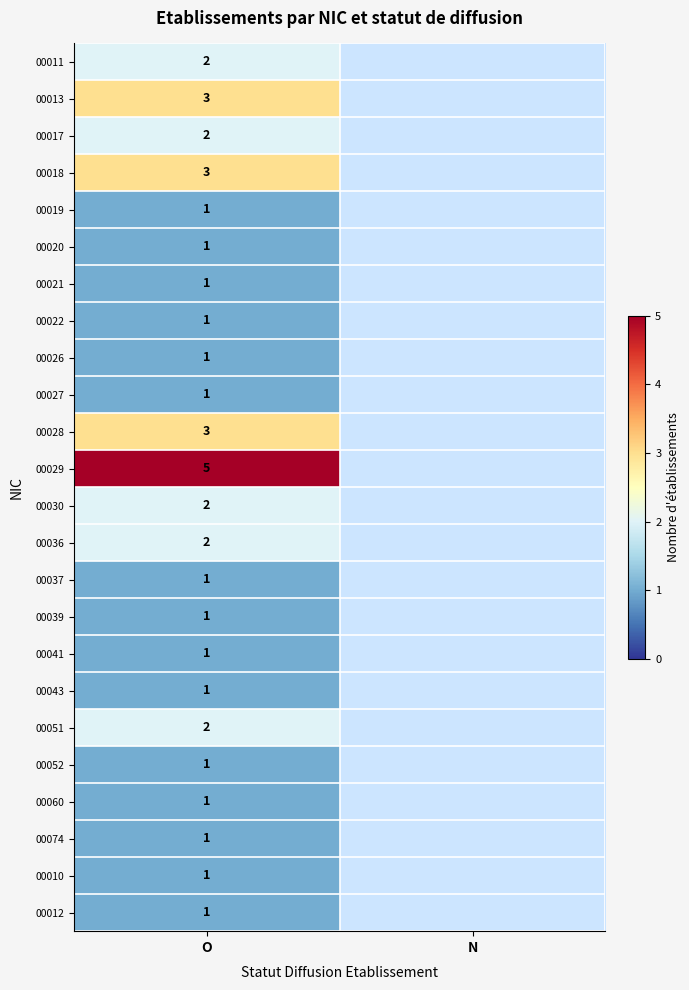

Between N and O, which is larger?

O